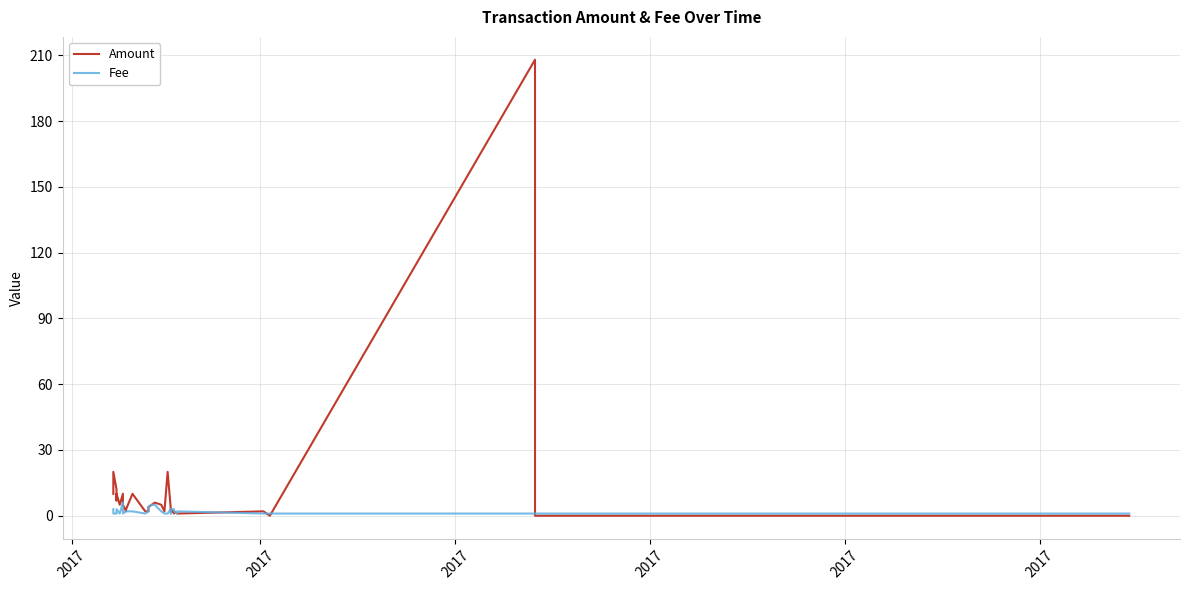

In Amount, how many points are higher than both neighbors (excluding endpoints)?

8